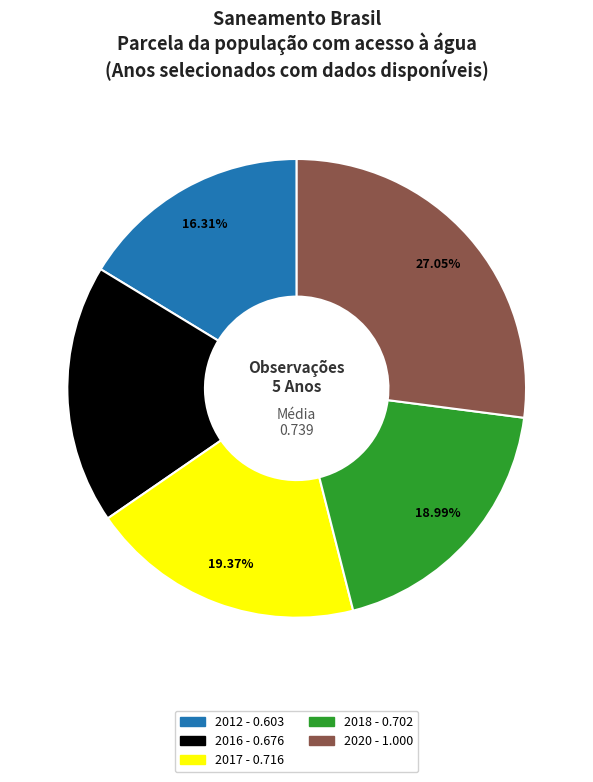

Does any single category account for the majority?

No